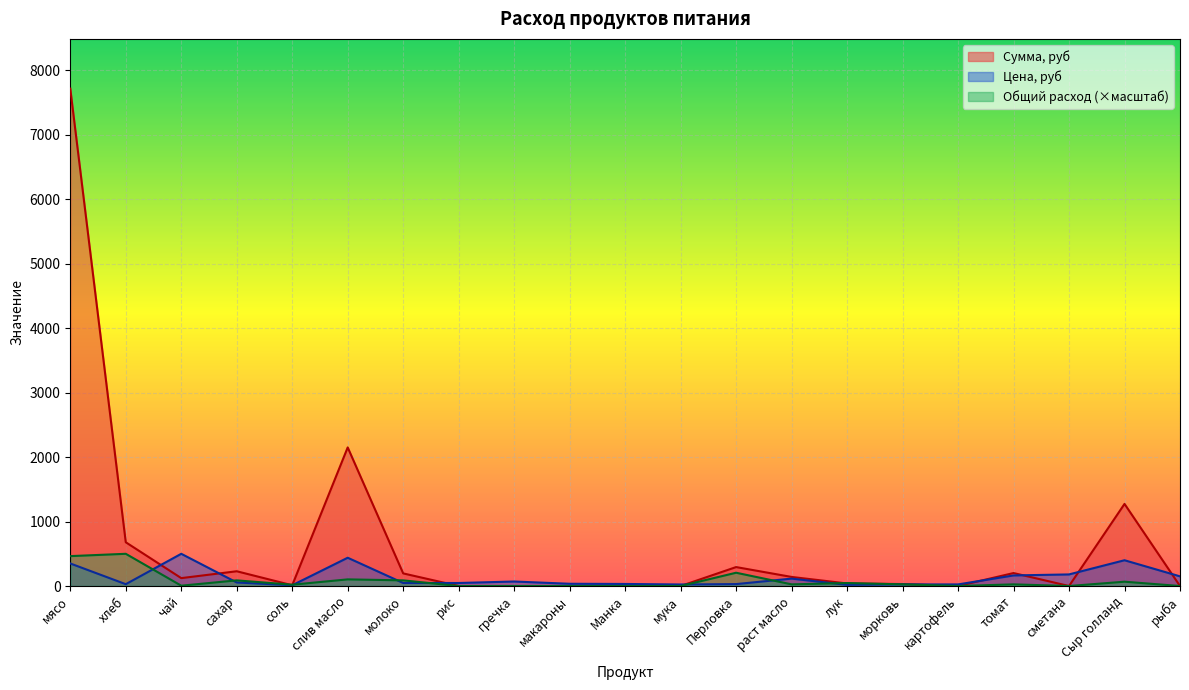

What is the value of the Цена point at the 17th from the left?

25.0